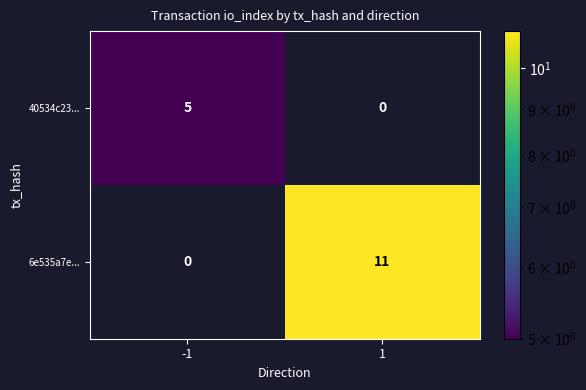

What is the maximum value shown in the chart?

11